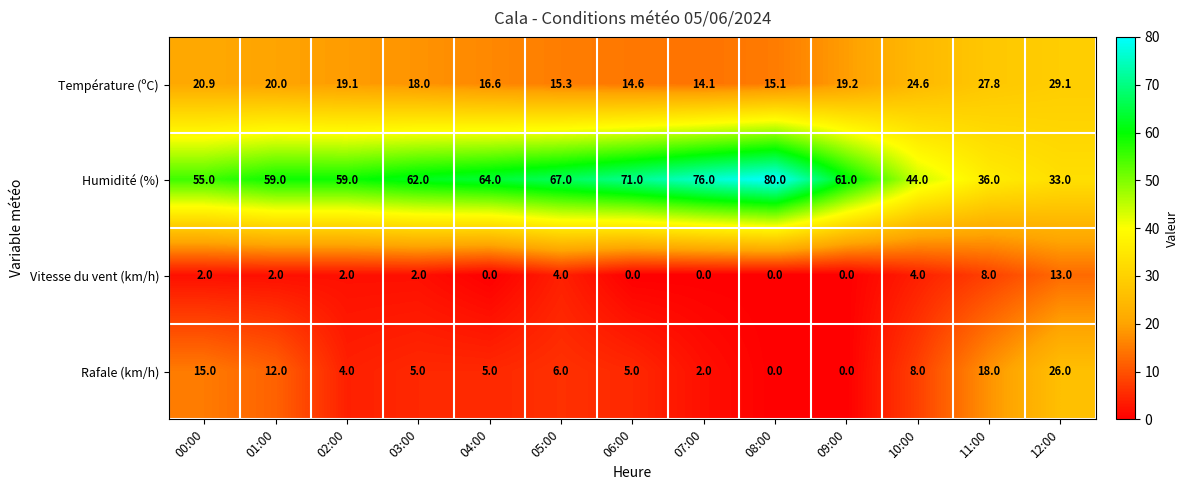

At which label does Humidité (%) reach its minimum?

12:00